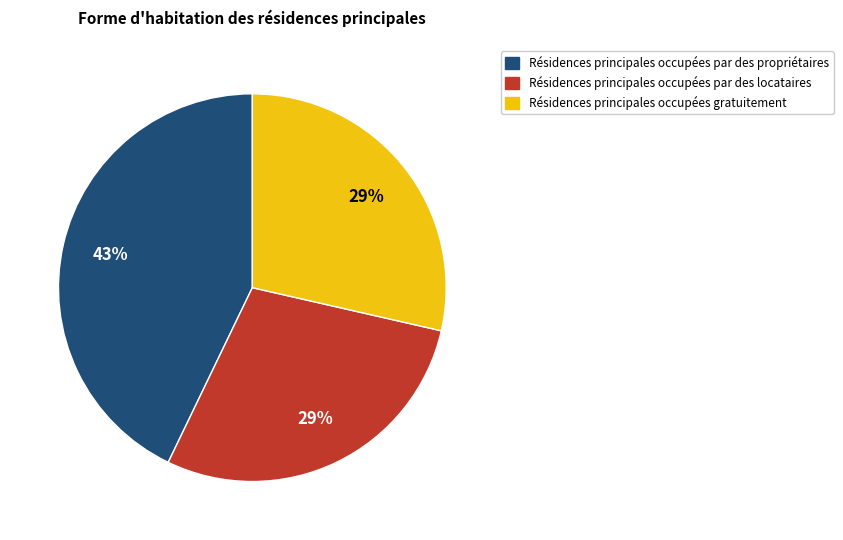

To the nearest percent, what is the average slice percentage?

33%